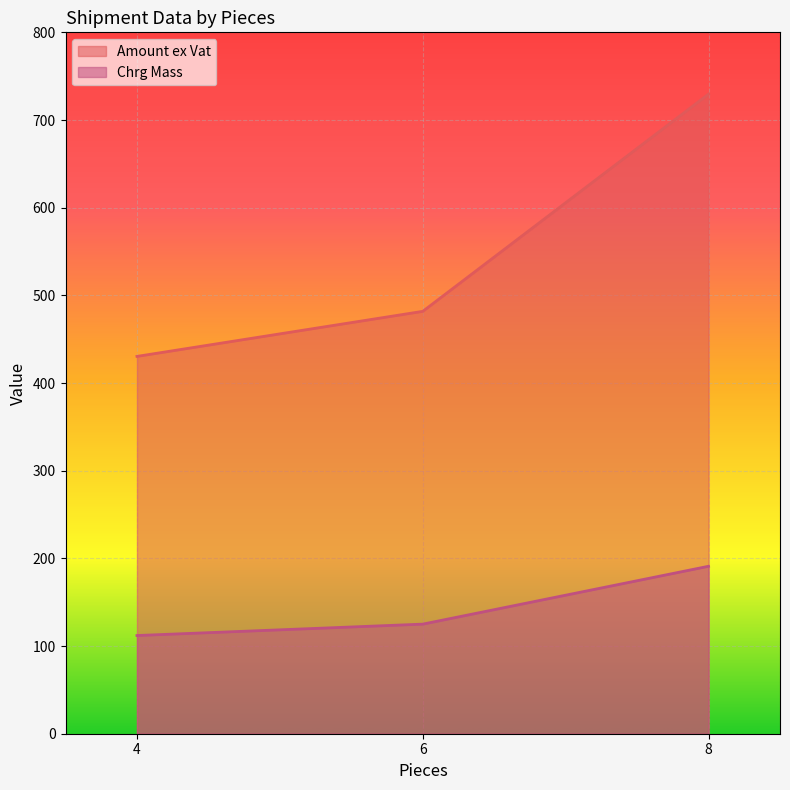

What are all the series names shown in the legend?

Amount ex Vat, Chrg Mass